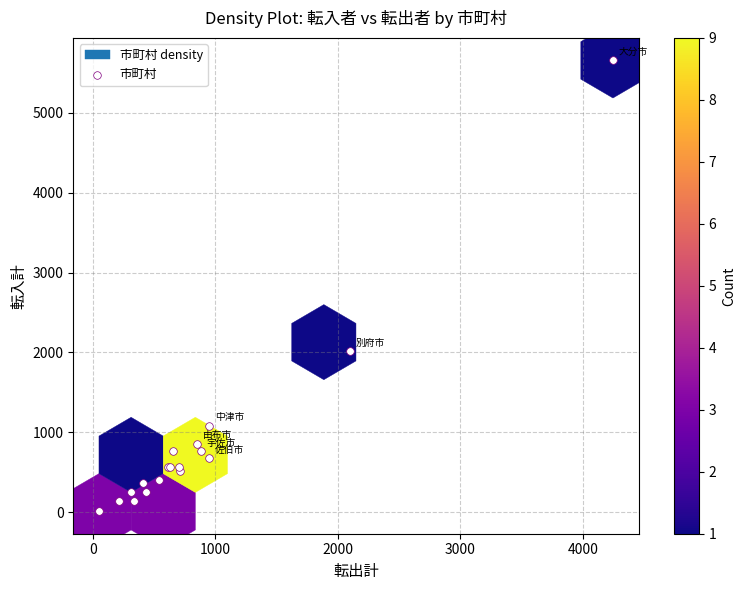

What Y value in the scatter plot is closest to 2834?

2015